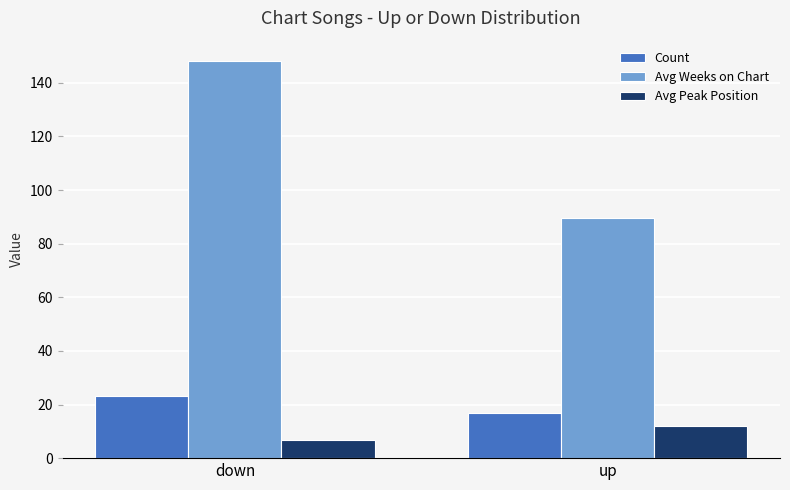

Reading left to right, what are all the values shown in this chart?

Count: down=23.0	up=17.0
Avg Weeks on Chart: down=148.3	up=89.7
Avg Peak Position: down=6.9	up=11.9